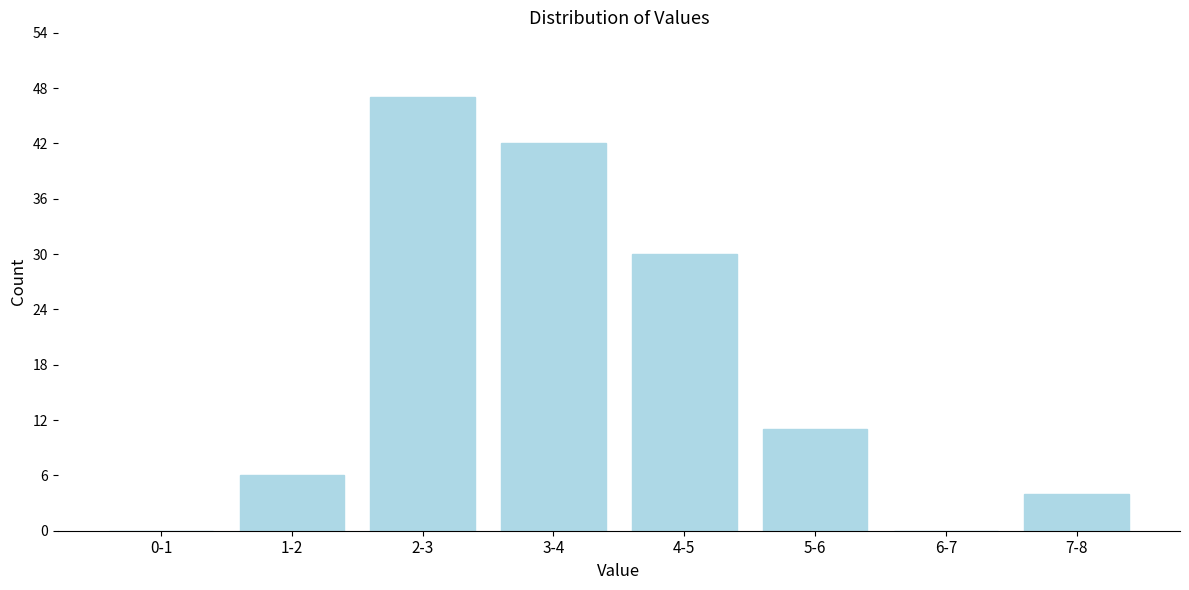

Reading right to left, extract all data points from this chart.

7-8=4	6-7=0	5-6=11	4-5=30	3-4=42	2-3=47	1-2=6	0-1=0